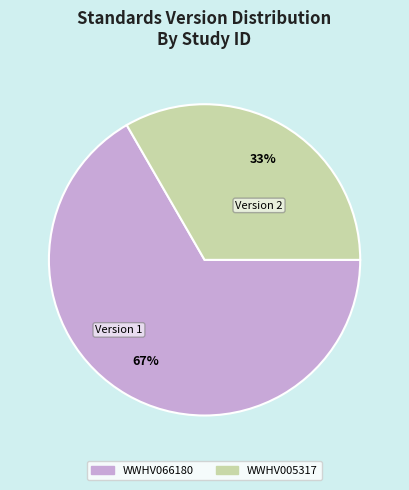

To the nearest percent, what is the average slice percentage?

50%